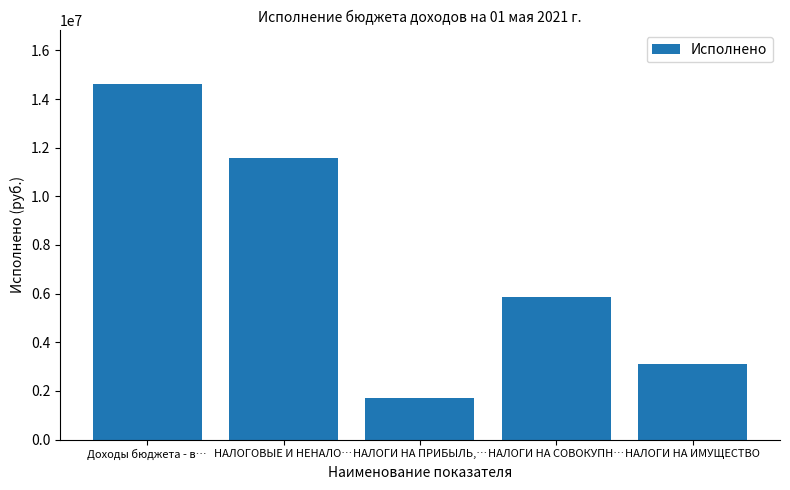

What is the ratio of the value at НАЛОГИ НА ИМУЩЕСТВО to the value at Доходы бюджета - в…?

0.2